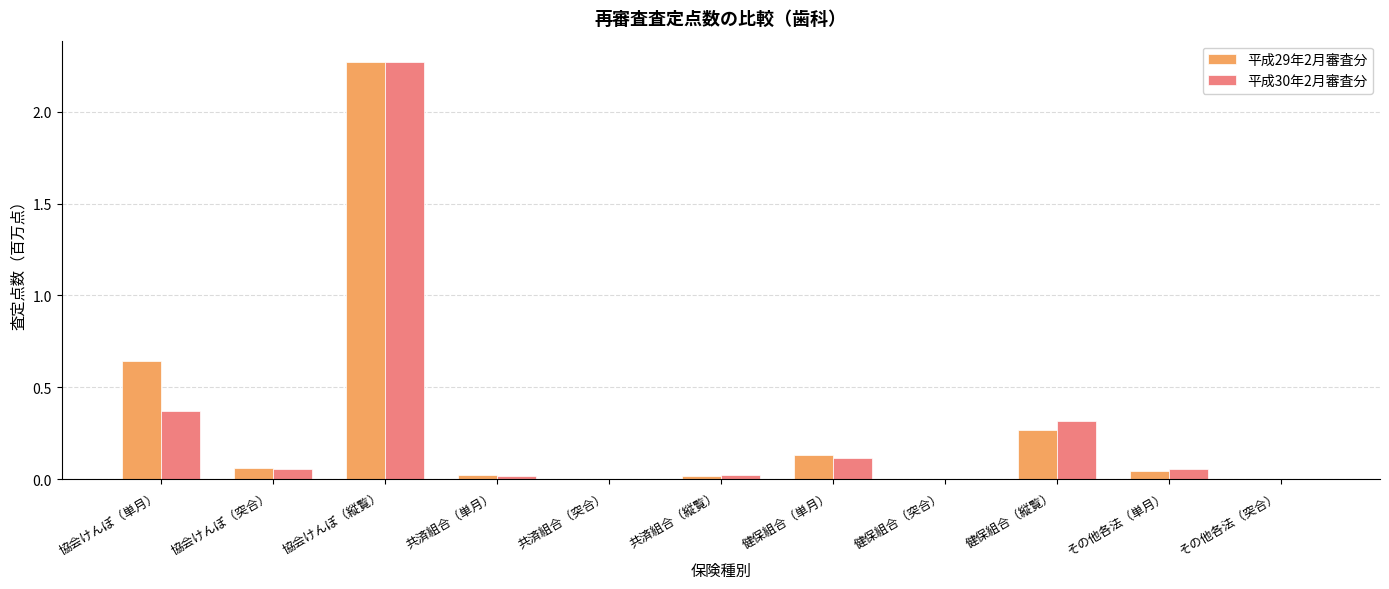

Which category has the highest value in the 平成29年2月審査分 series?

協会けんぽ（縦覧）